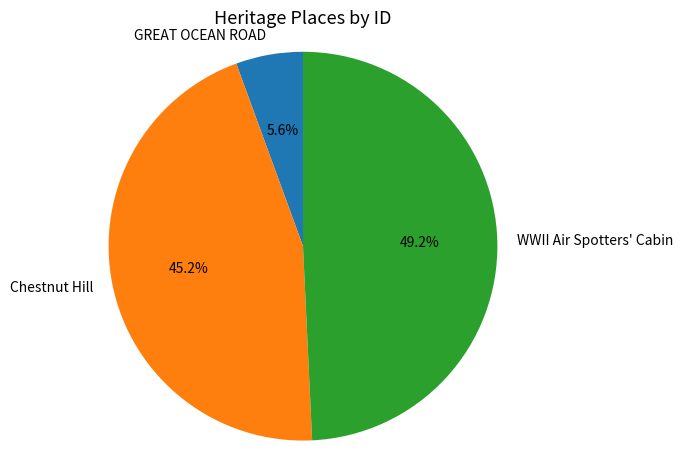

Do WWII Air Spotters' Cabin and Chestnut Hill together represent more than half of the pie?

Yes